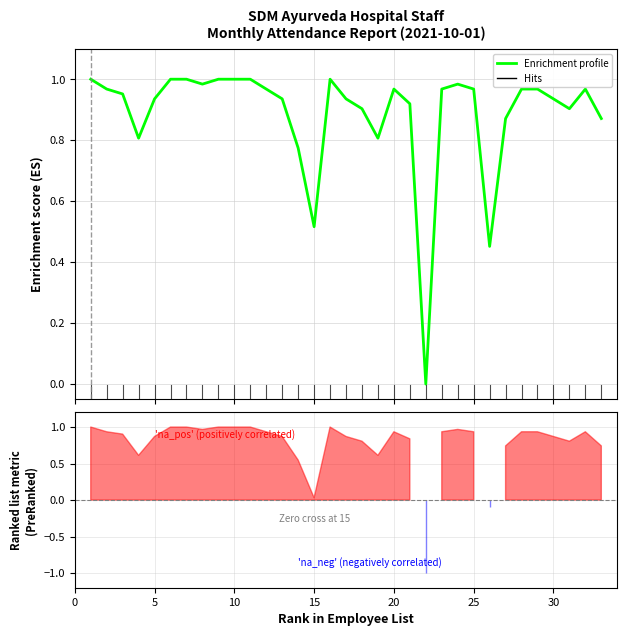

Reading left to right, what are all the values shown in this chart?

1.0	1.0	1.0	0.8	0.9	1.0	1.0	1.0	1.0	1.0	1.0	1.0	0.9	0.8	0.5	1.0	0.9	0.9	0.8	1.0	0.9	0.0	1.0	1.0	1.0	0.5	0.9	1.0	1.0	0.9	0.9	1.0	0.9